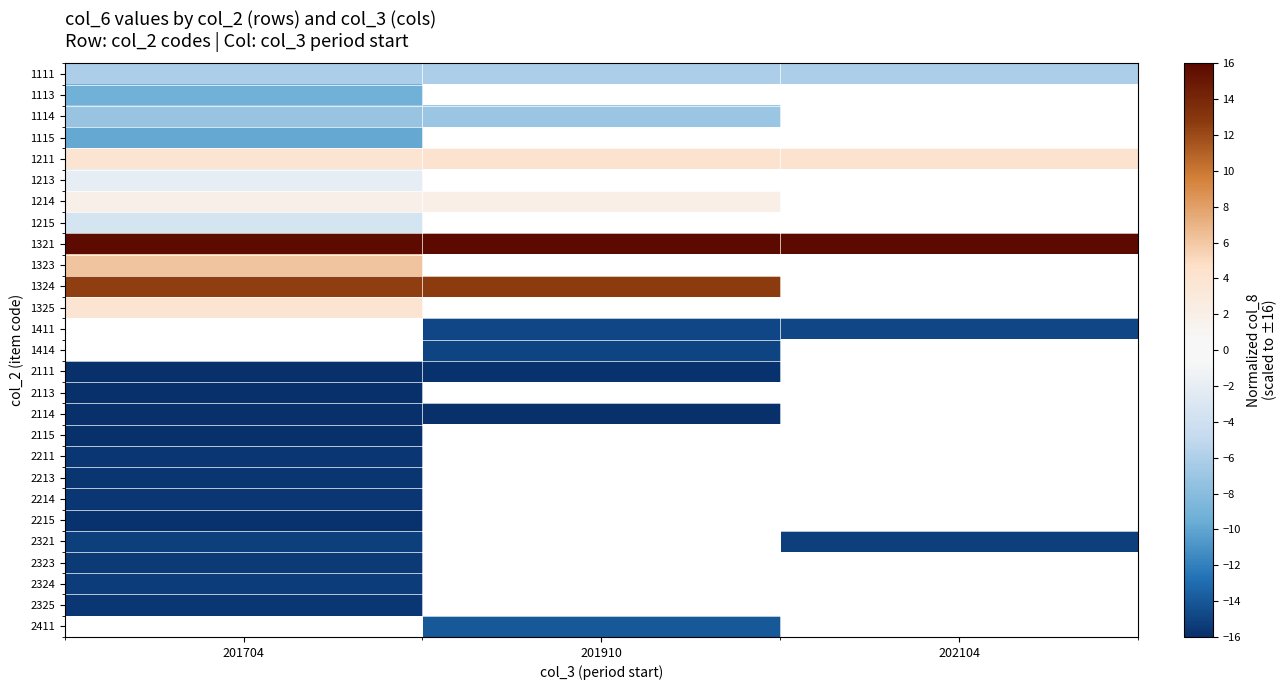

What is the approximate value of 2113 at 201704?

-16.0